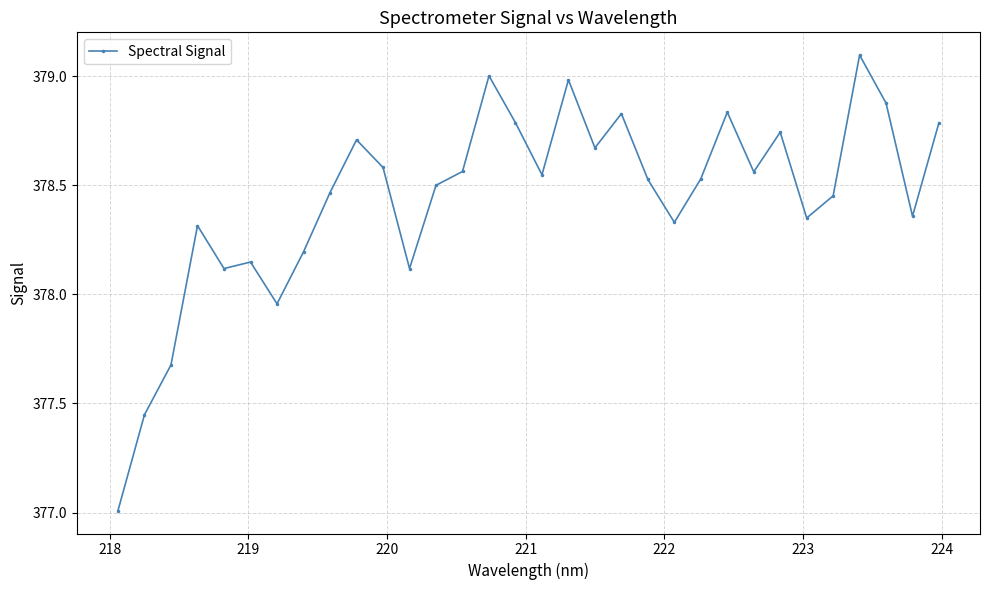

What is the difference between the second highest and minimum values?

2.0